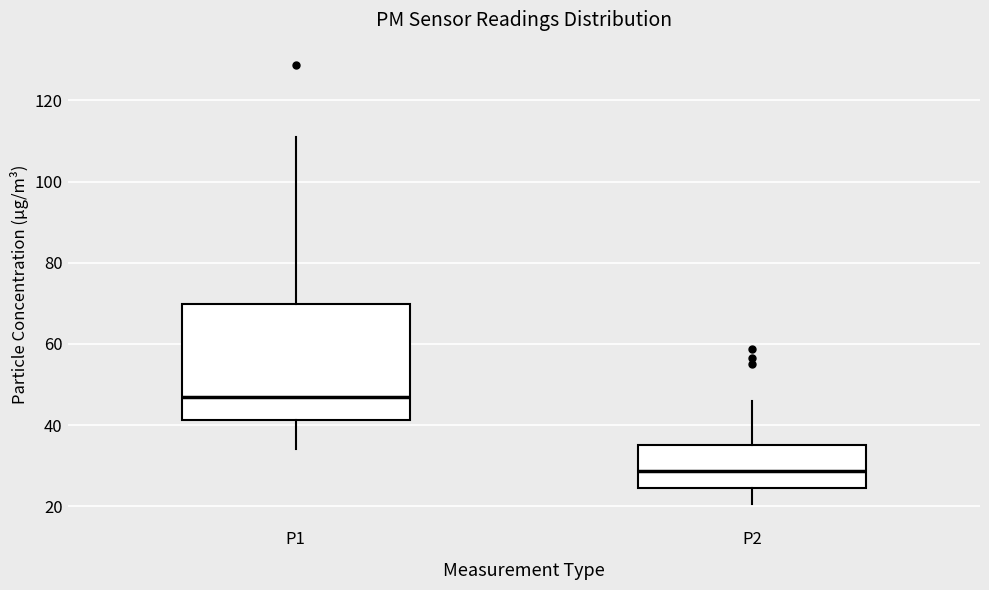

Where does the upper whisker of the box for P1 end on the y-axis? The values are not printed on the chart, so give them approximately, as read against the axis.

112